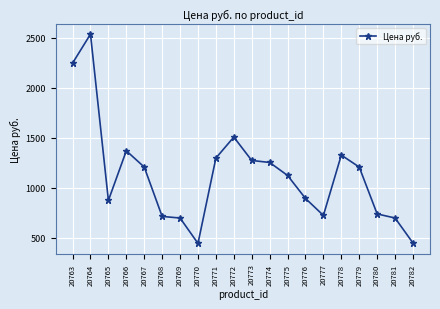

What is the smallest value displayed?

443